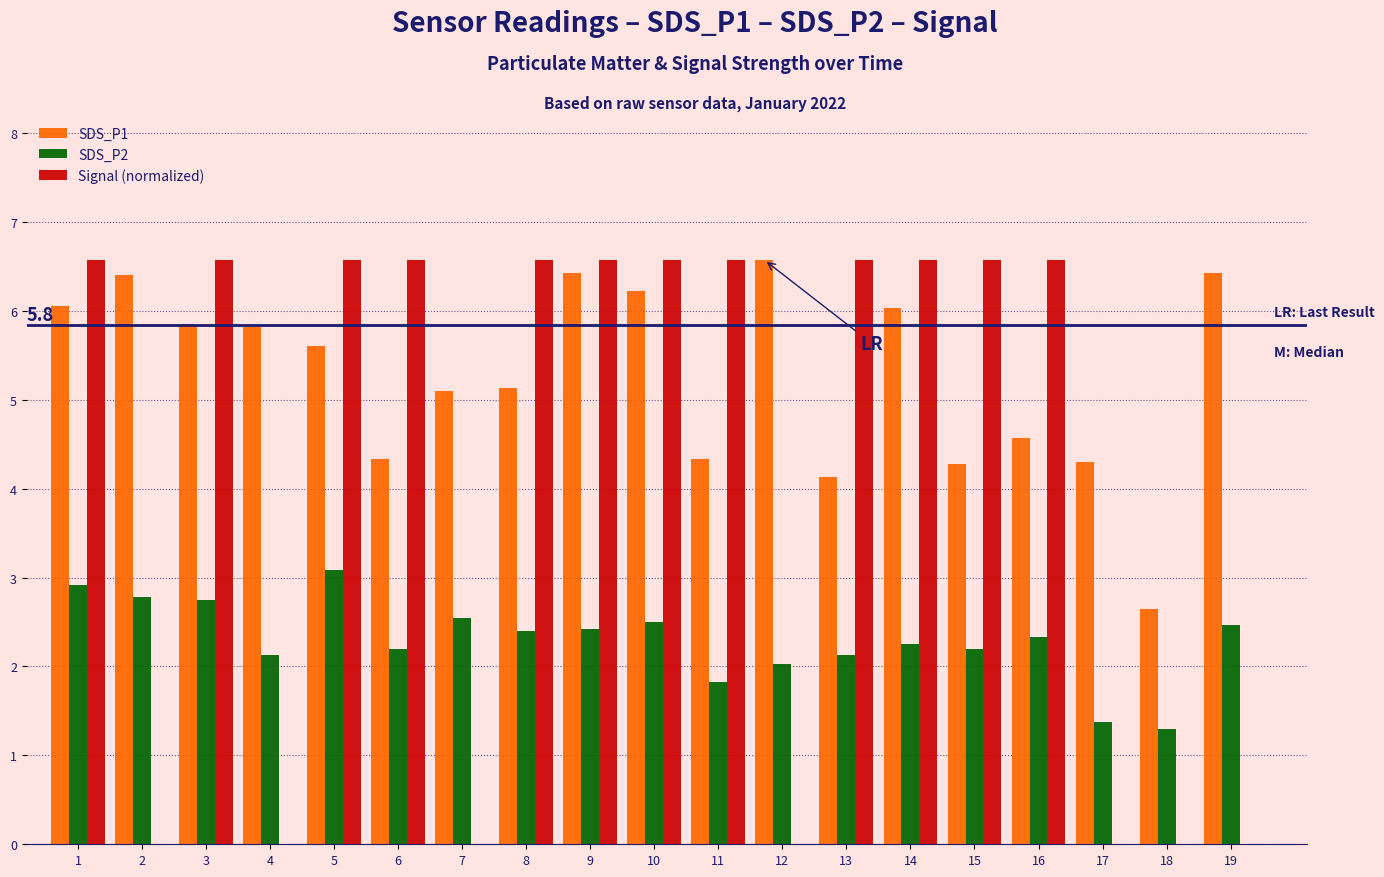

Which series has the largest total across all categories?

SDS_P1